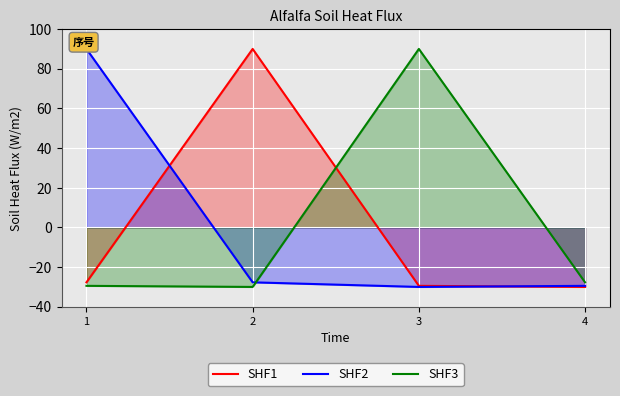

Which series ends up on top after the final intersection of SHF2 and SHF3?

SHF3